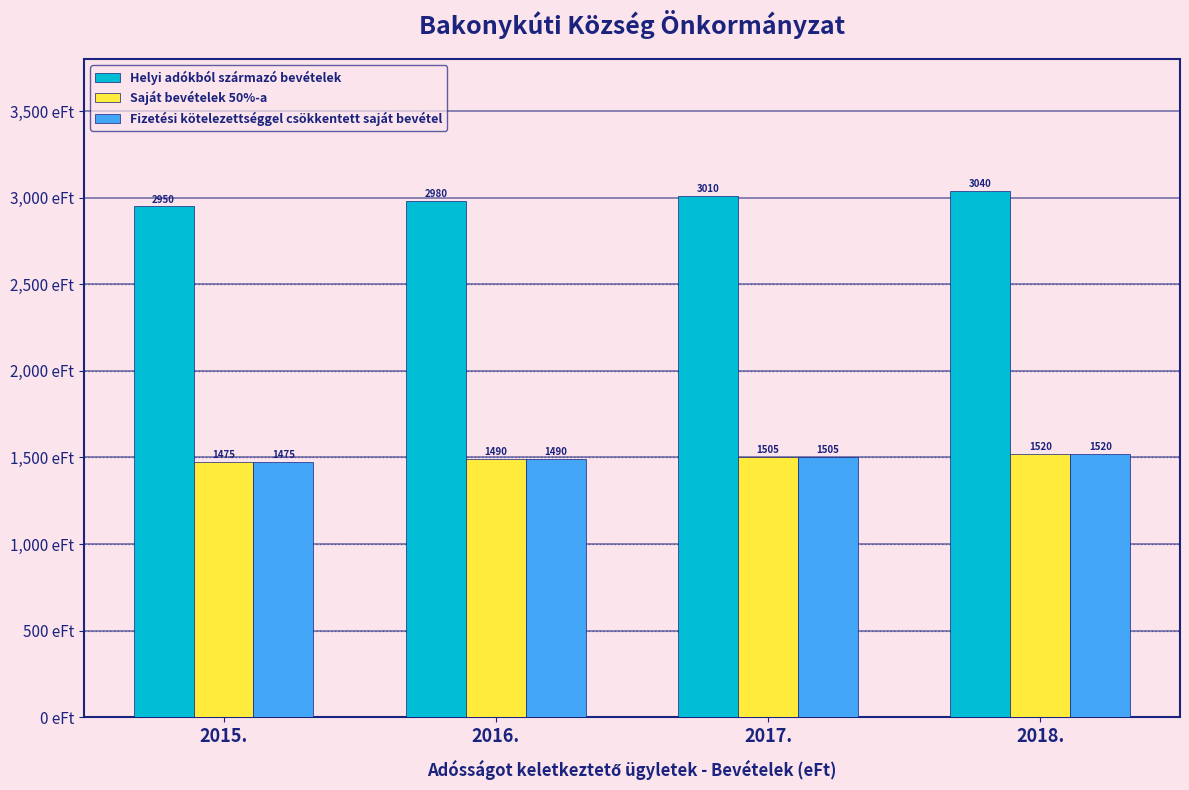

Reading right to left, transcribe all the data shown in this chart.

Helyi adókból származó bevételek: 3040	3010	2980	2950
Saját bevételek 50%-a: 1520	1505	1490	1475
Fizetési kötelezettséggel csökkentett saját bevétel: 1520	1505	1490	1475